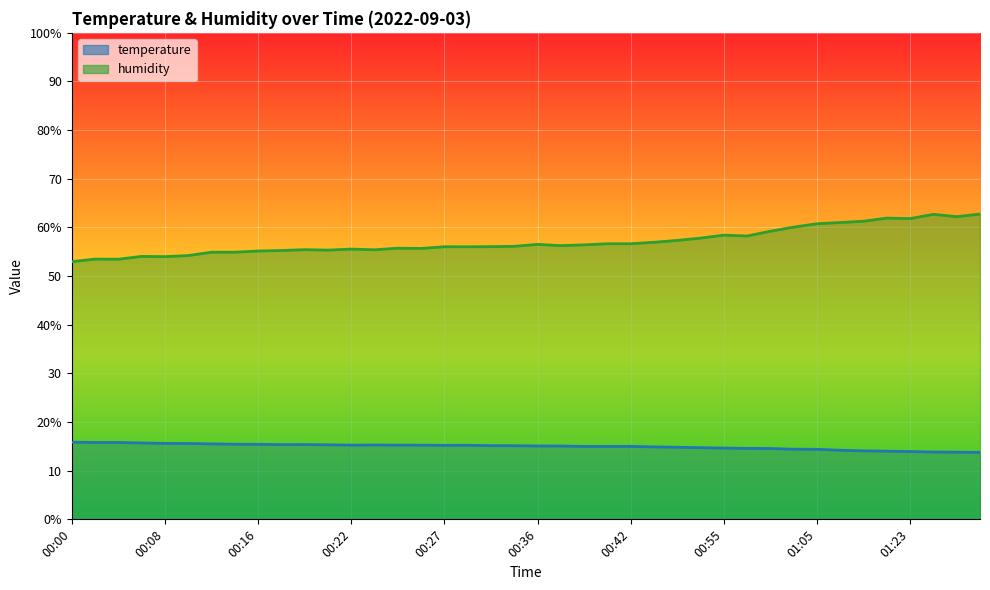

At which category does humidity reach its first local peak?

00:02